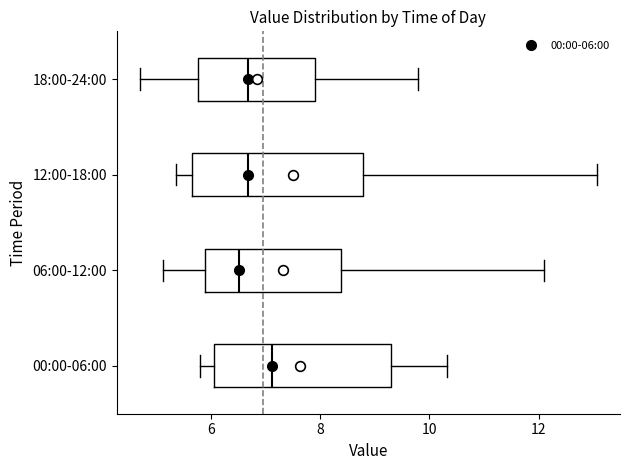

Reading bottom to top, read every box against the x-axis: the position of its median line, the range the box covers, and the ends of its whiskers. The values are not printed on the chart, so give them approximately, as read against the axis.

00:00-06:00: median 7.2, box 6.0 to 9.4, whiskers 5.8 to 10.4
06:00-12:00: median 6.6, box 6.0 to 8.4, whiskers 5.2 to 12.2
12:00-18:00: median 6.6, box 5.6 to 8.8, whiskers 5.4 to 13.0
18:00-24:00: median 6.6, box 5.8 to 8.0, whiskers 4.8 to 9.8